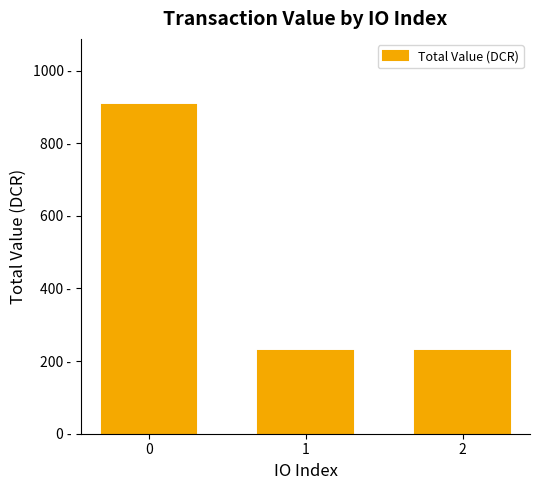

Are the bars horizontal?

No